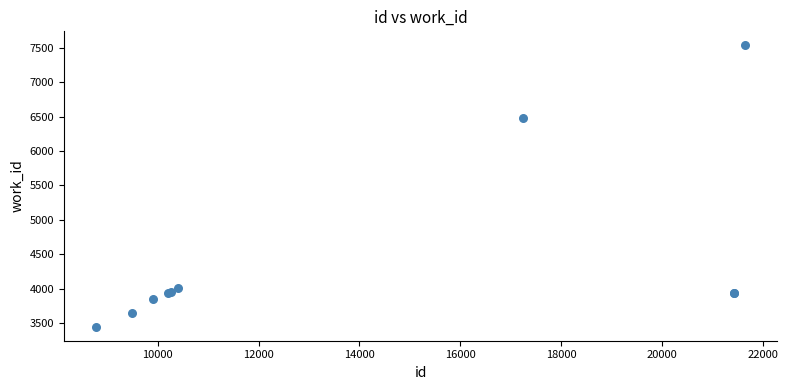

What Y value in the scatter plot is closest to 5491?

6487